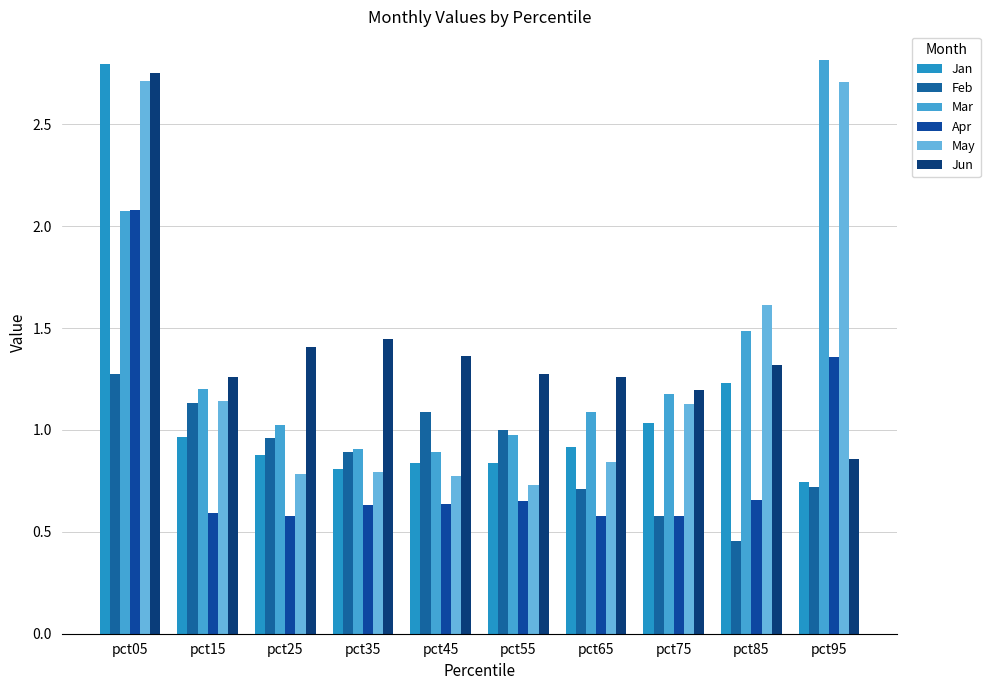

How many categories are shown in the chart?

10